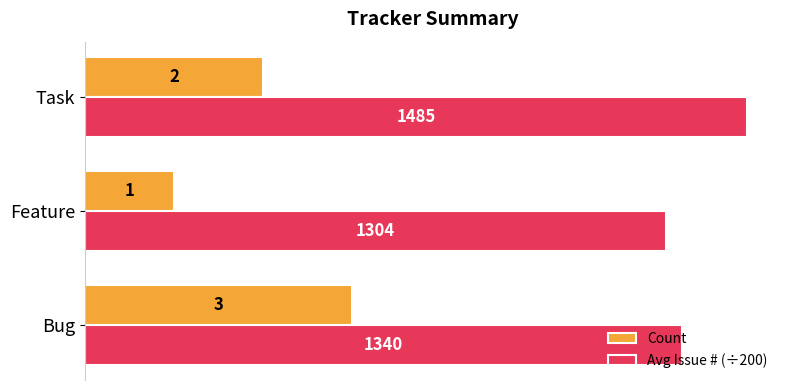

How many Count values are between 1 and 3?

3